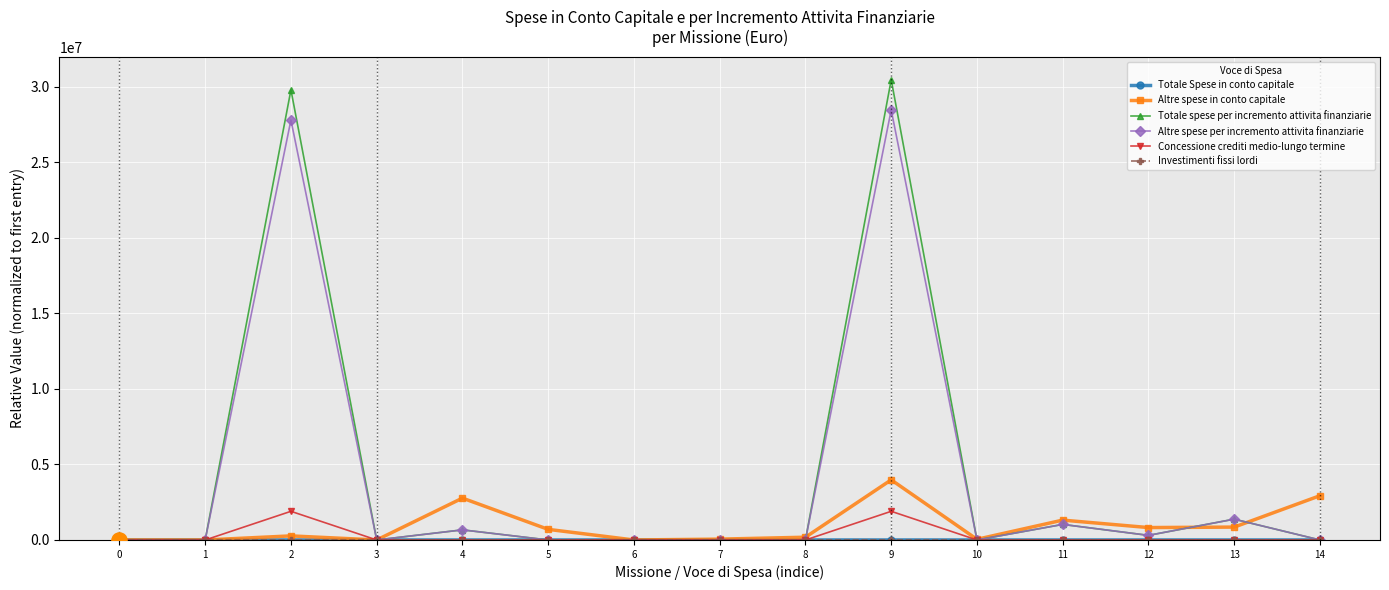

Is the value of Altre spese per incremento attivita finanziarie at 13 greater than the value of Concessione crediti medio-lungo termine at 6?

Yes